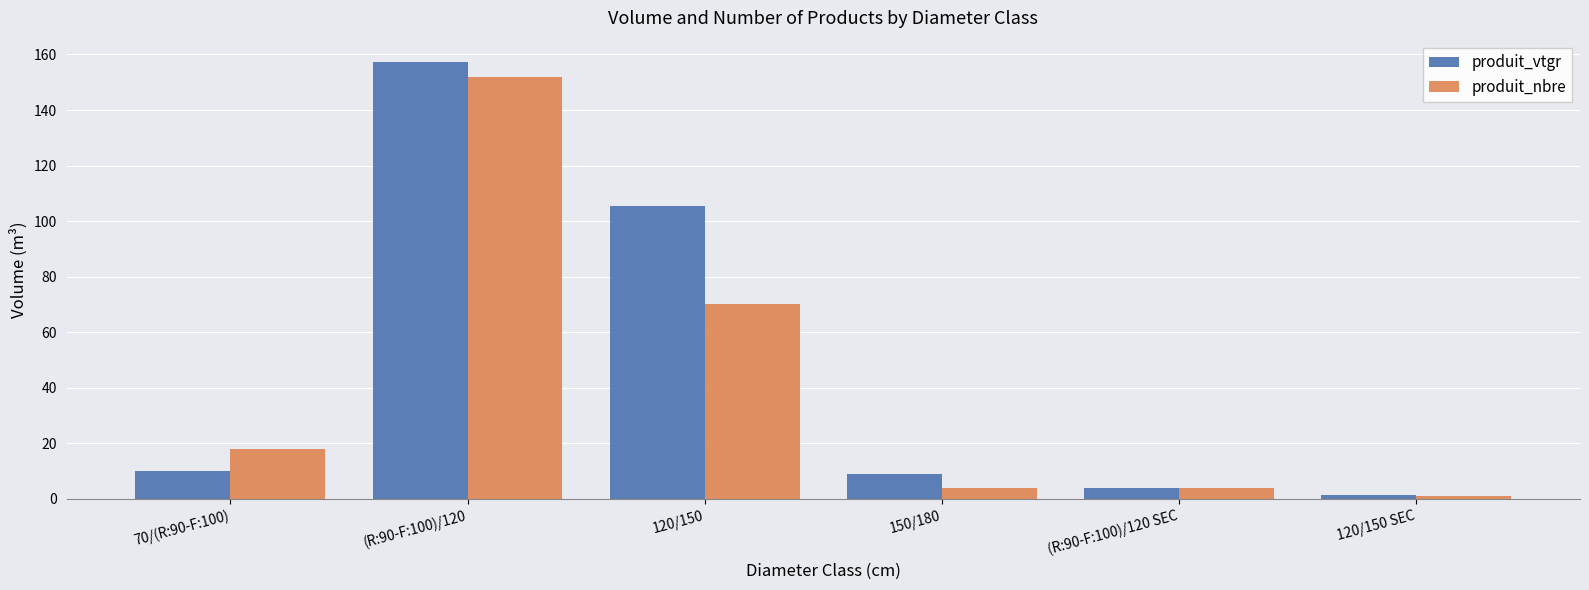

What is the greatest value displayed?

157.1